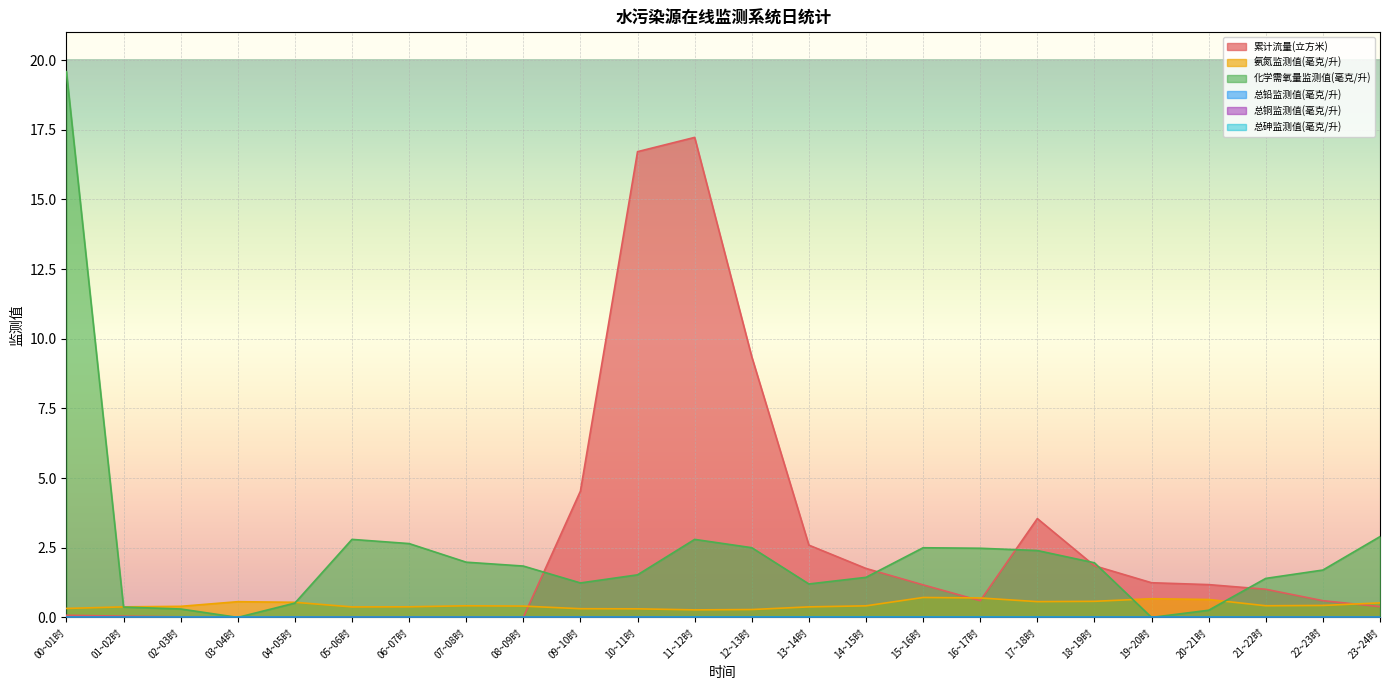

At which category does 总铅监测值(毫克/升) reach its first local peak?

15~16时